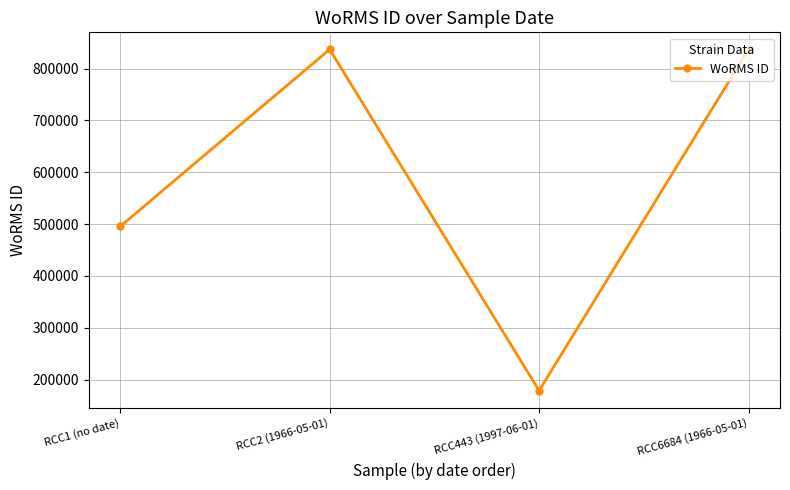

Between RCC1 (no date) and RCC2 (1966-05-01), which is larger?

RCC2 (1966-05-01)